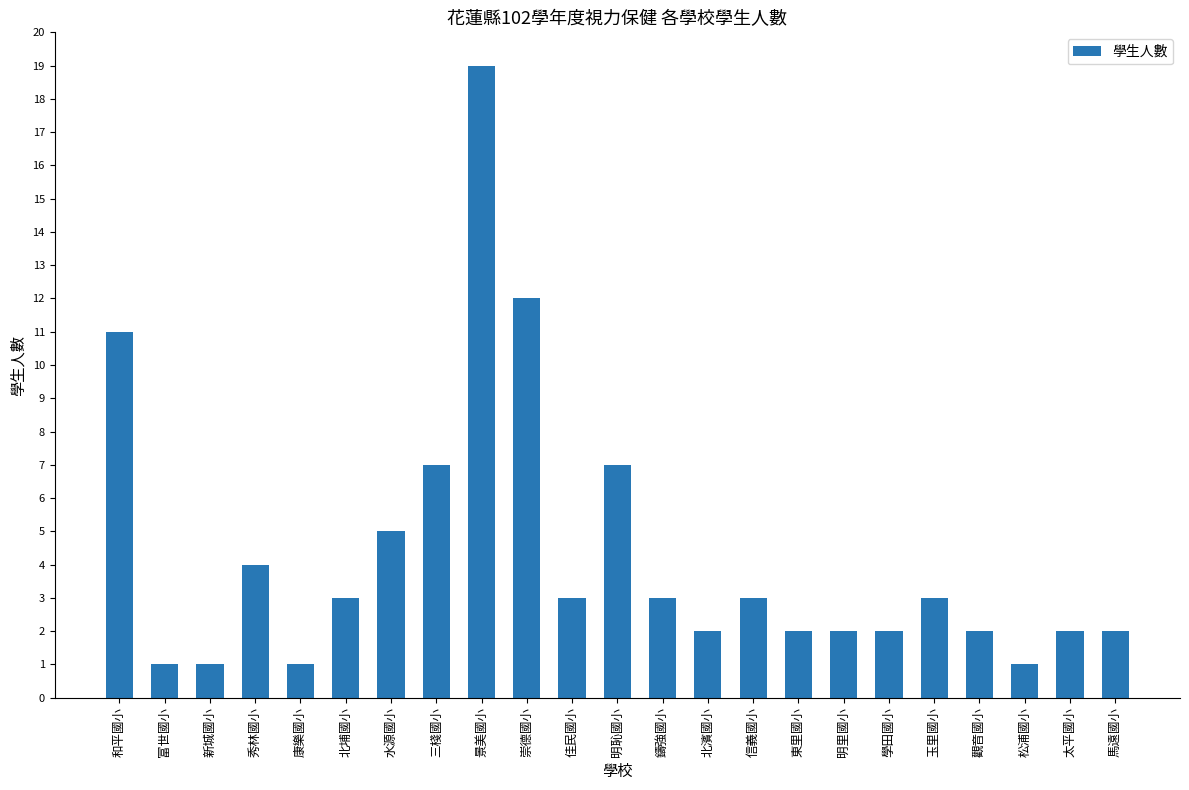

Are the bars horizontal?

No